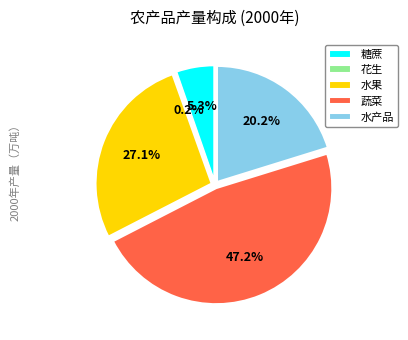

Is 糖蔗 the majority of the pie?

No